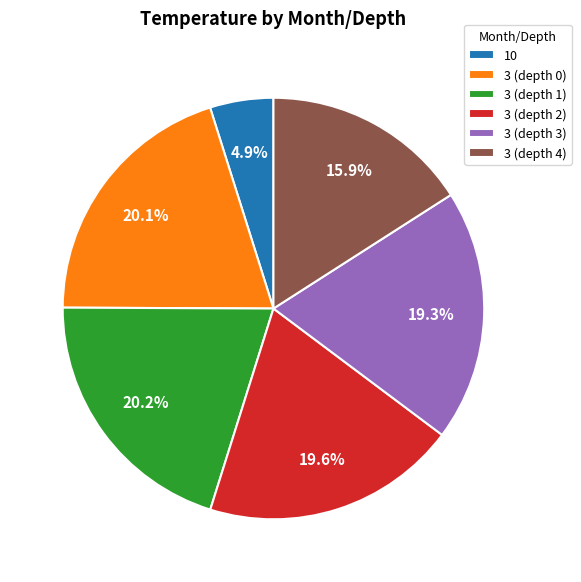

To the nearest percent, what is the difference between the 10 and 3 (depth 1) slice percentages?

15%